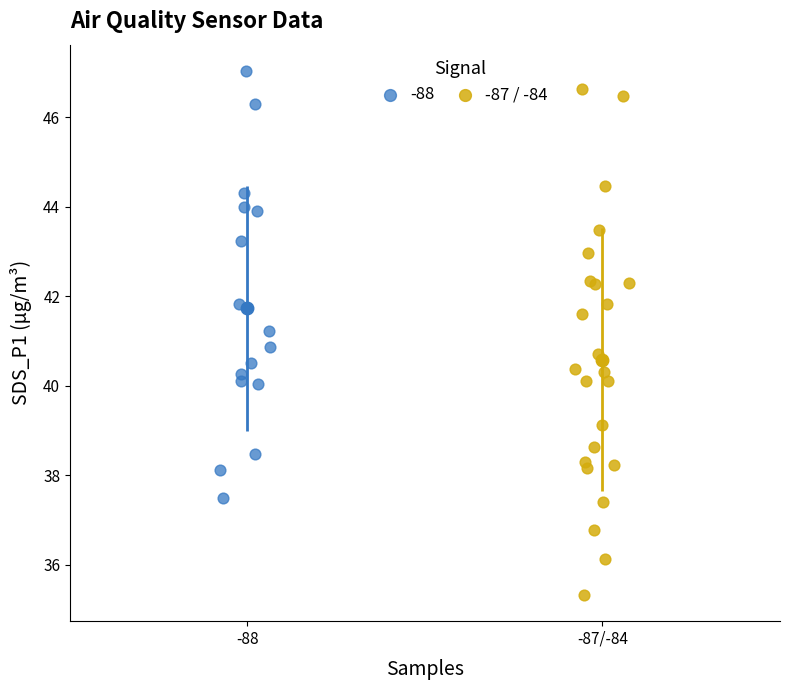

Which series has the widest spread of Y values?

-87 / -84